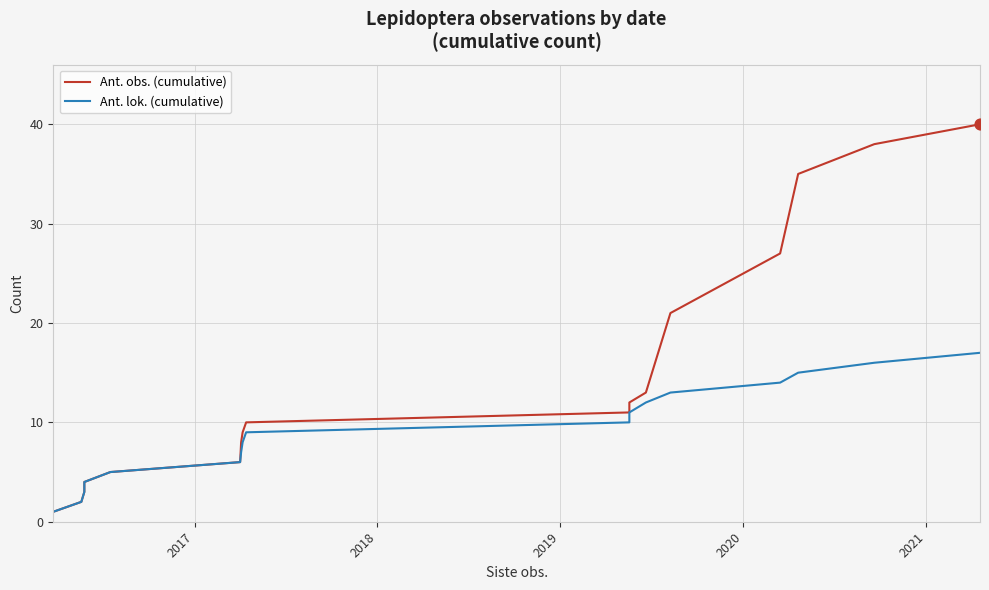

At how many categories does at least one series exceed 21?

4